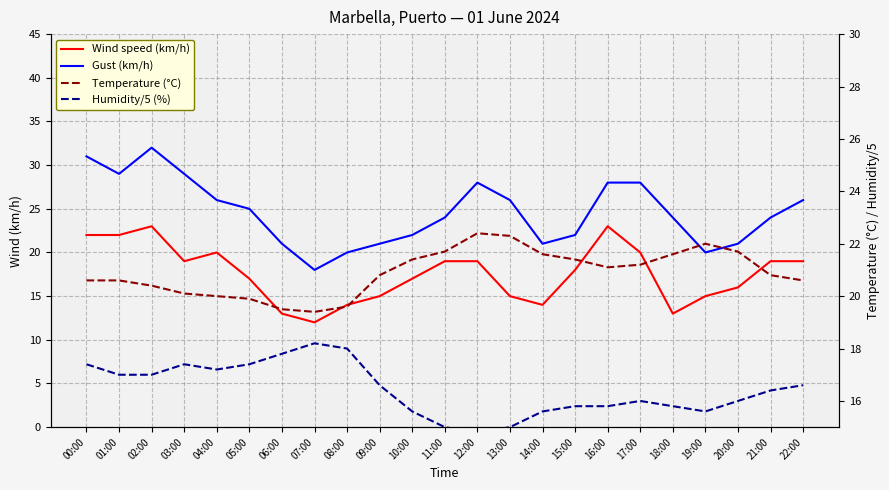

Which has a higher value, 21:00 or 07:00?

21:00